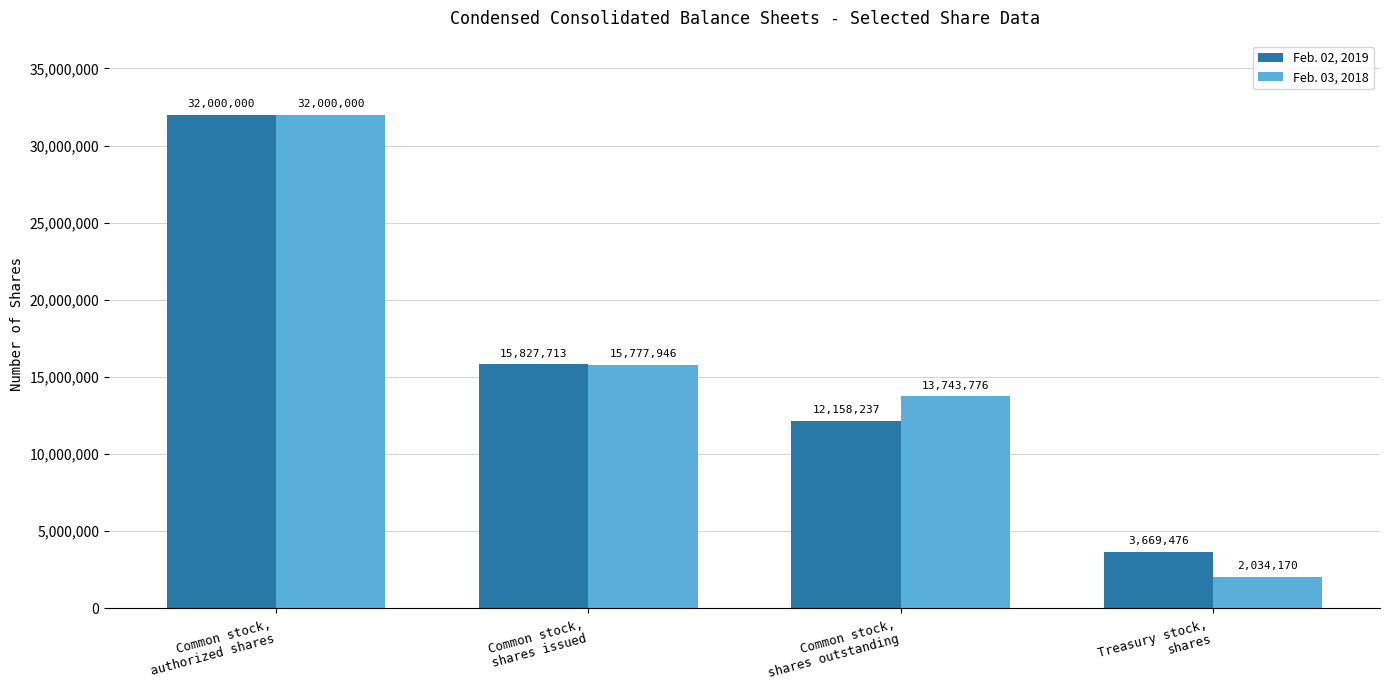

What value does the Feb. 02, 2019 series have at Treasury stock,
shares, to the nearest 100?

3669500